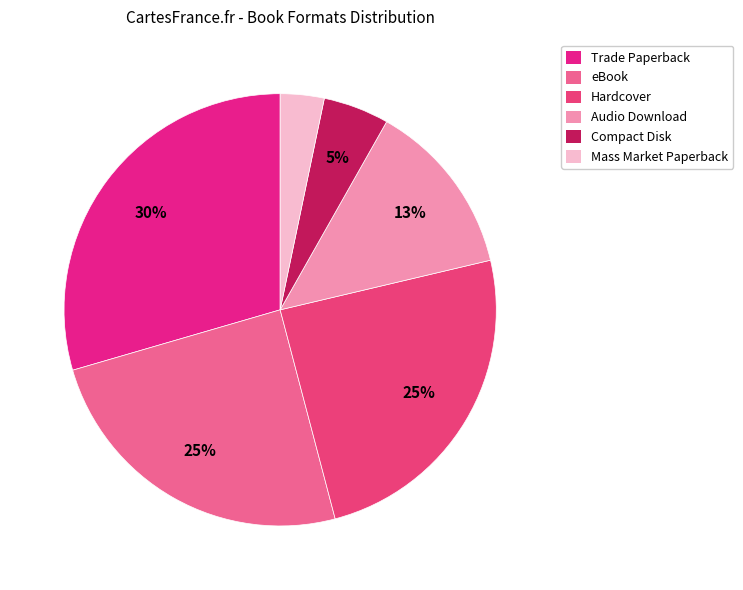

Is it true that Compact Disk is 1% of the pie?

False